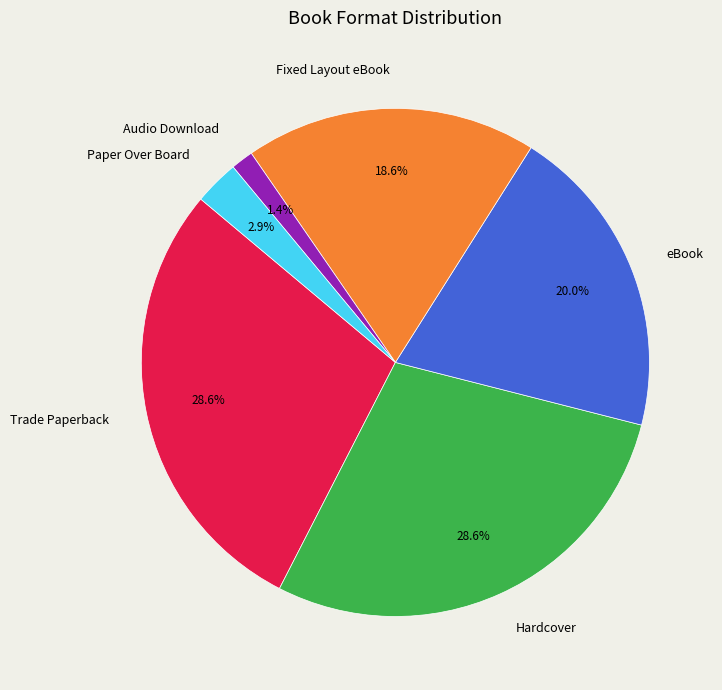

To the nearest percent, what portion does Paper Over Board represent?

3%